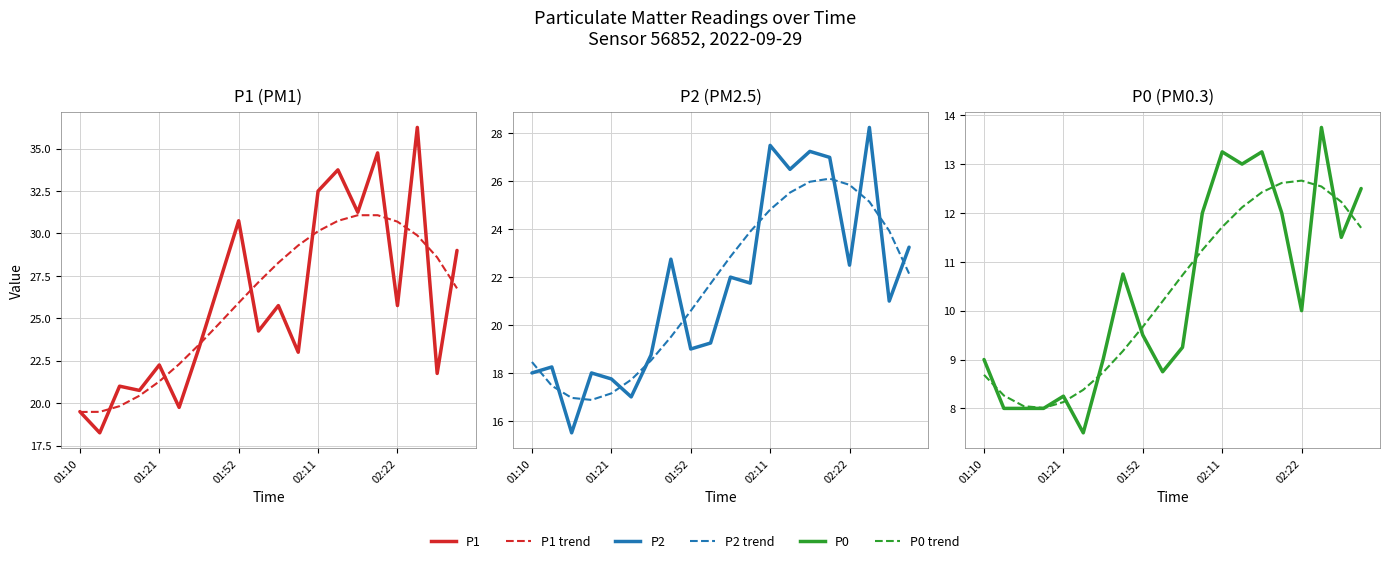

Reading left to right, extract all data points from this chart.

P1: 19.5	18.2	21.0	20.8	22.2	19.8	23.2	27.0	30.8	24.2	25.8	23.0	32.5	33.8	31.2	34.8	25.8	36.2	21.8	29.0
P1 trend: 19.5	19.5	19.8	20.4	21.3	22.3	23.4	24.7	25.9	27.1	28.3	29.3	30.1	30.7	31.1	31.1	30.7	29.9	28.6	26.8
P2: 18.0	18.2	15.5	18.0	17.8	17.0	18.8	22.8	19.0	19.2	22.0	21.8	27.5	26.5	27.2	27.0	22.5	28.2	21.0	23.2
P2 trend: 18.5	17.5	17.0	16.9	17.1	17.7	18.5	19.5	20.6	21.7	22.9	23.9	24.8	25.5	26.0	26.1	25.9	25.1	23.9	22.1
P0: 9.0	8.0	8.0	8.0	8.2	7.5	9.0	10.8	9.5	8.8	9.2	12.0	13.2	13.0	13.2	12.0	10.0	13.8	11.5	12.5
P0 trend: 8.7	8.3	8.0	8.0	8.1	8.4	8.7	9.2	9.7	10.2	10.7	11.2	11.7	12.1	12.4	12.6	12.7	12.5	12.2	11.7